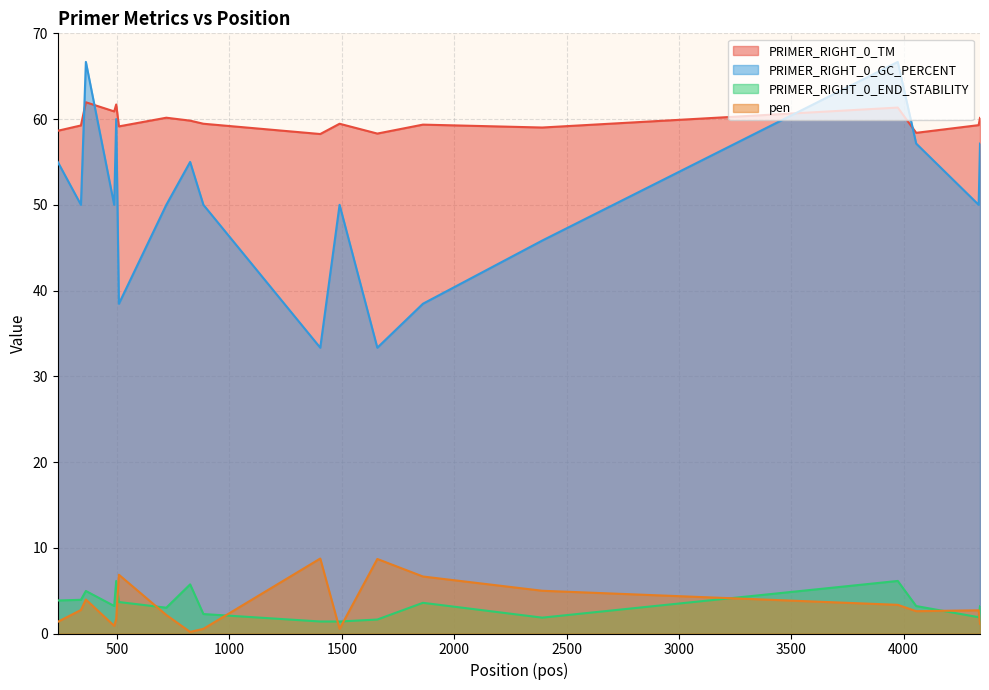

Between 719 and 496, which is larger?

496